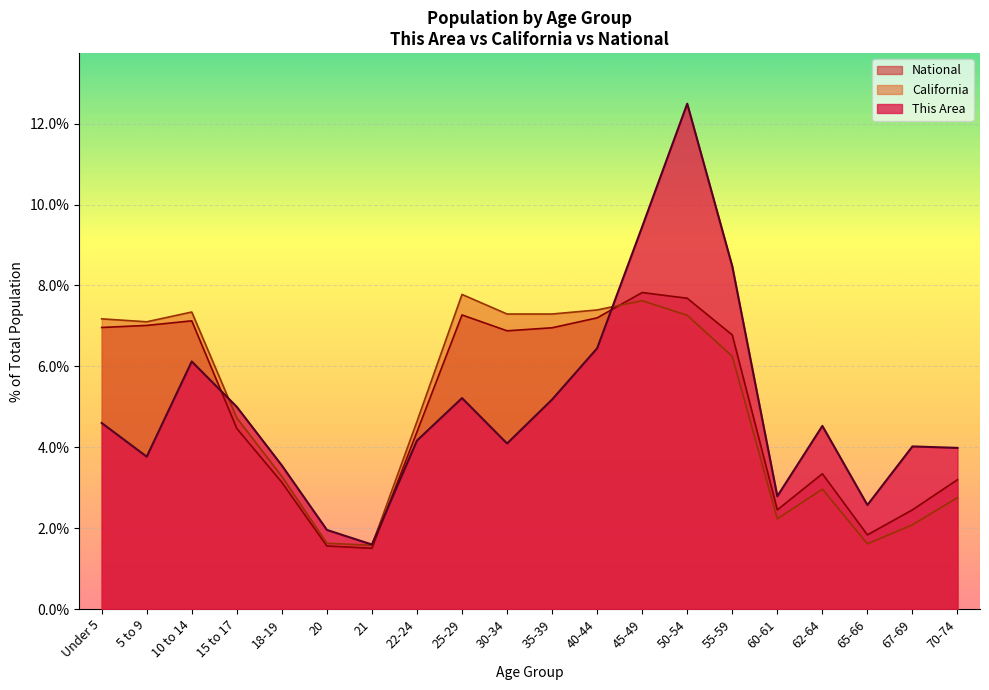

True or false: California has more than 2 interior local peaks.

True